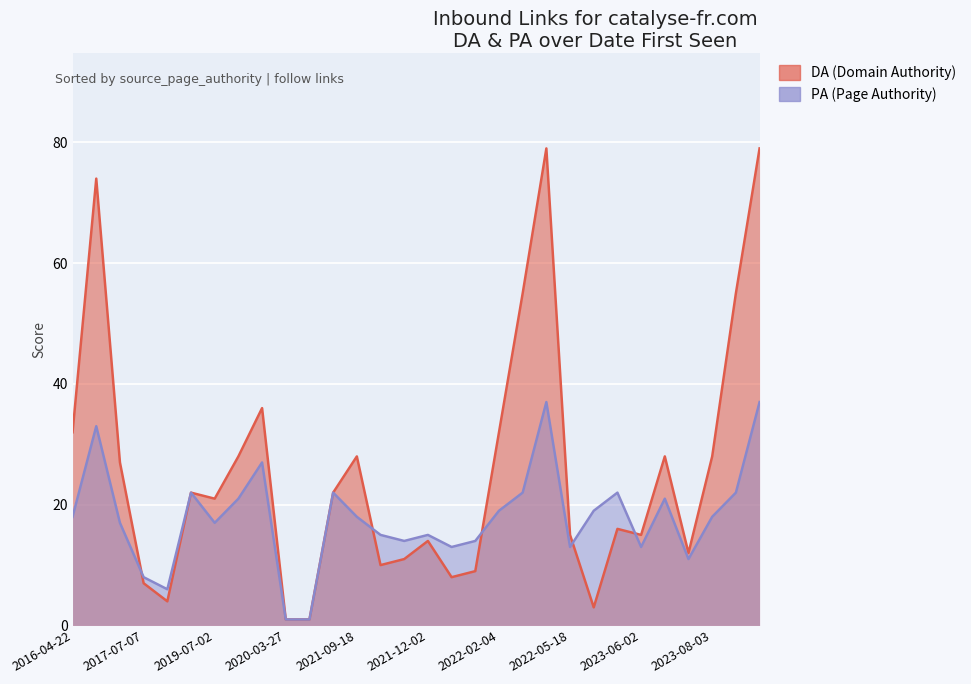

Between which two adjacent categories do DA (Domain Authority) and PA (Page Authority) first intersect?

2017-03-23 and 2017-07-07